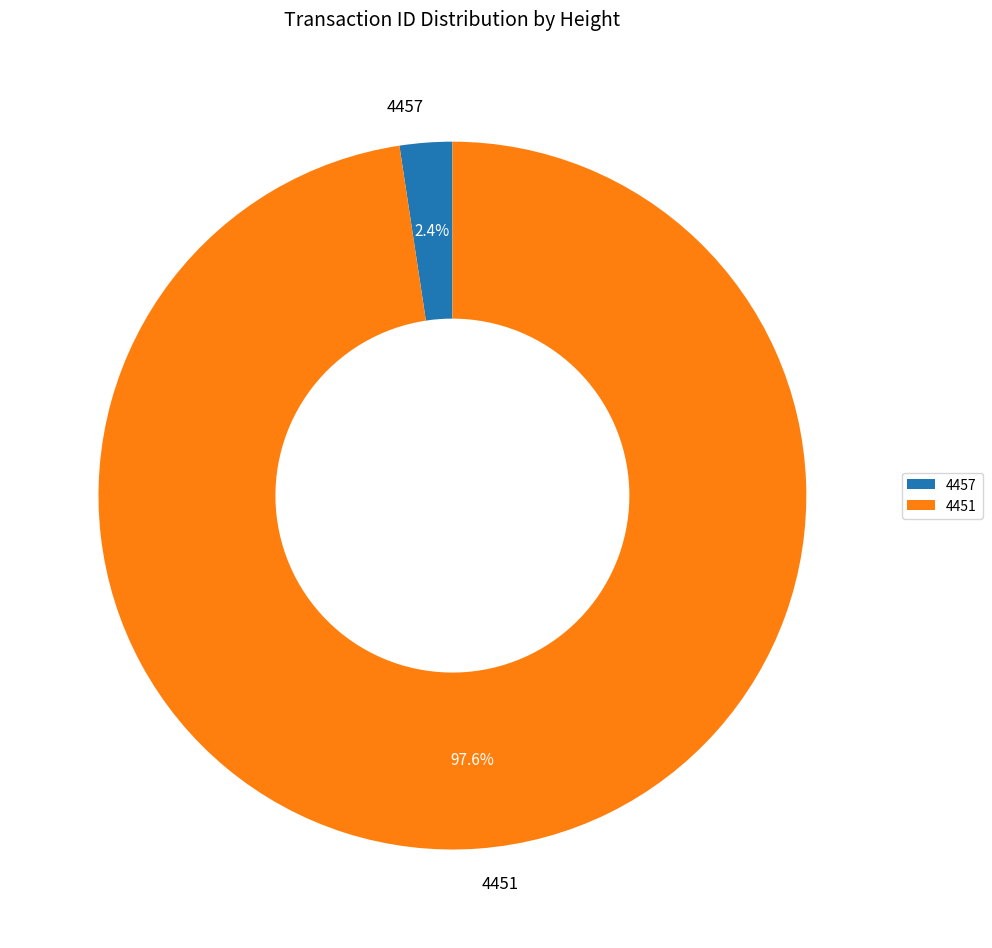

How many segments does this pie chart have?

2